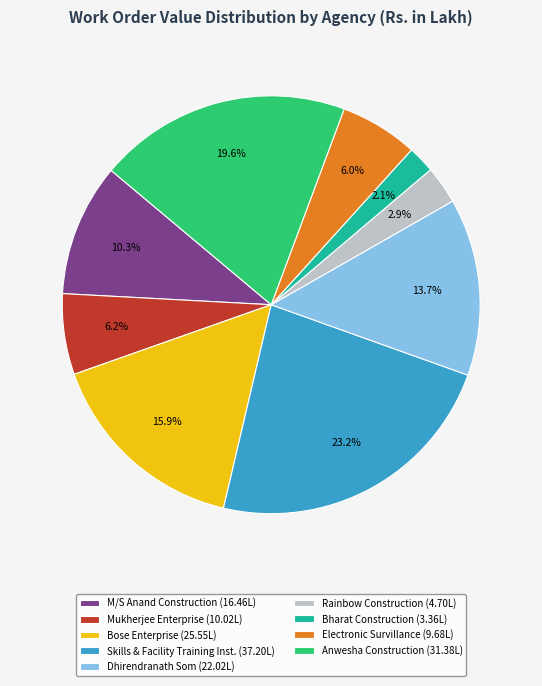

Which has a higher value, Dhirendranath Som (22.02L) or Bharat Construction (3.36L)?

Dhirendranath Som (22.02L)